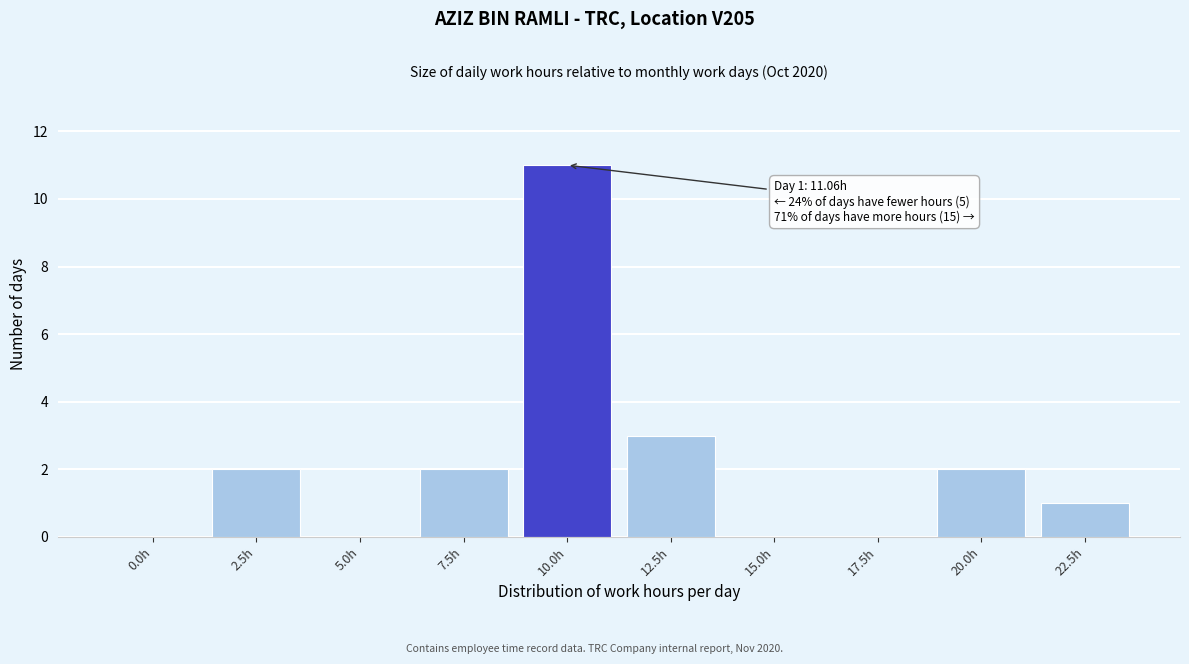

Reading left to right, transcribe all the data shown in this chart.

0.0h=0	2.5h=2	5.0h=0	7.5h=2	10.0h=11	12.5h=3	15.0h=0	17.5h=0	20.0h=2	22.5h=1